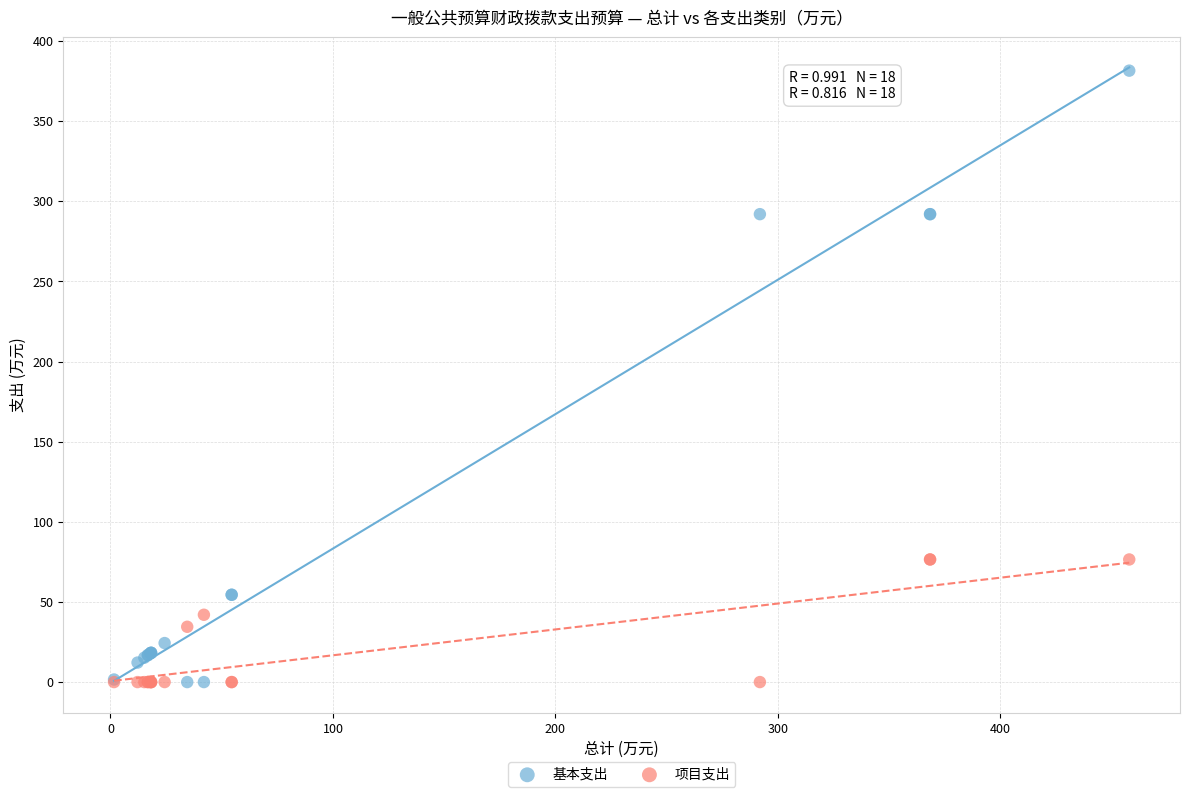

What are all the series names shown in the legend?

基本支出, 项目支出